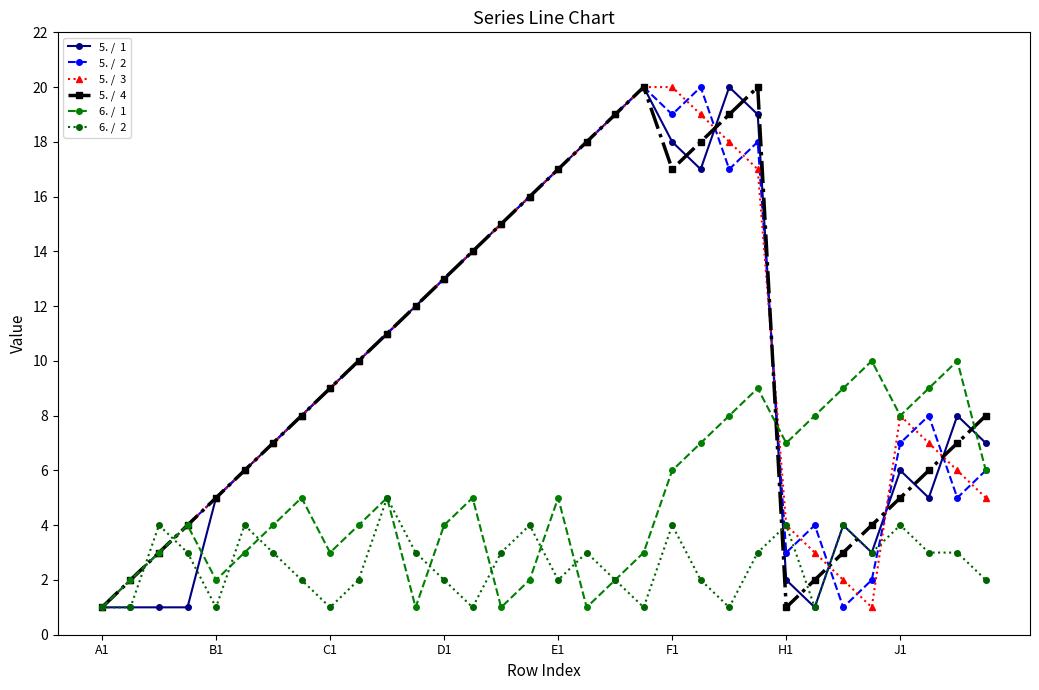

What is the maximum value shown in the chart?

20